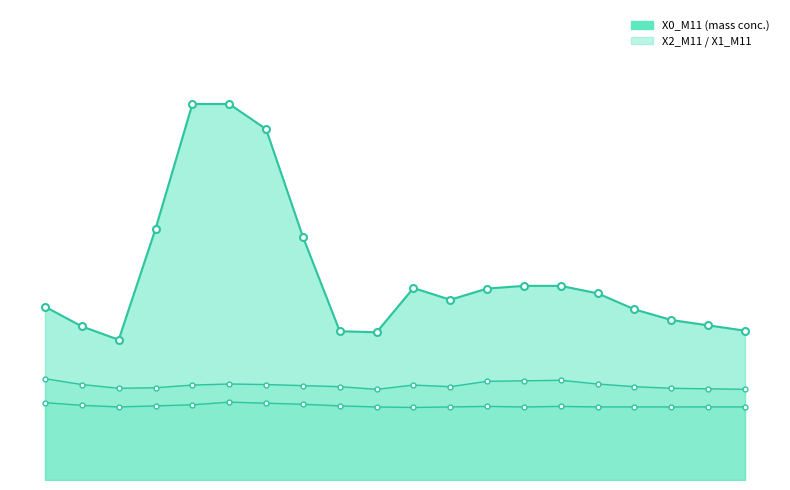

List the series in order of their peak value, highest first.

X0_M11, X2_M11, X1_M11